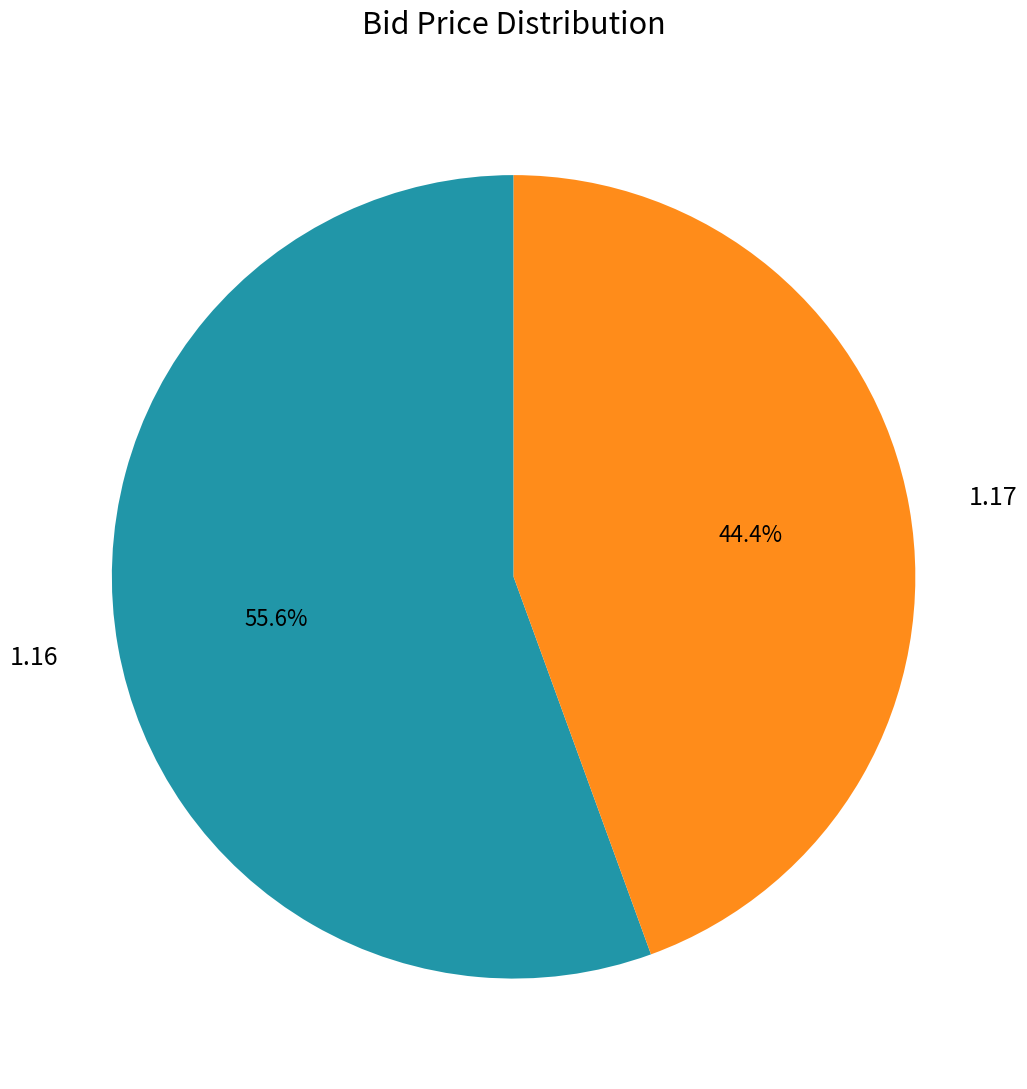

What is the ratio of the value at 1.17 to the value at 1.16?

0.8